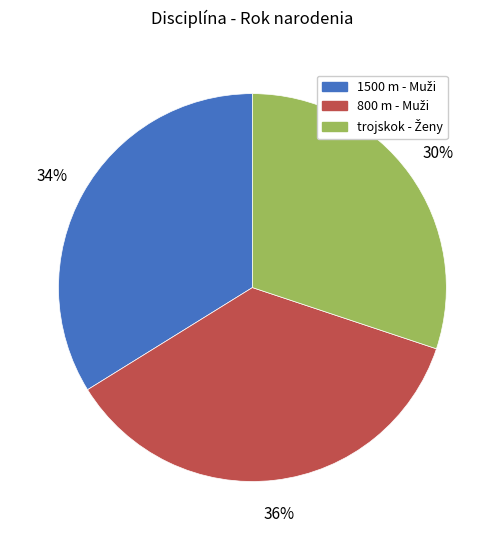

To the nearest percent, what is the difference between the largest and smallest slice percentages?

6%